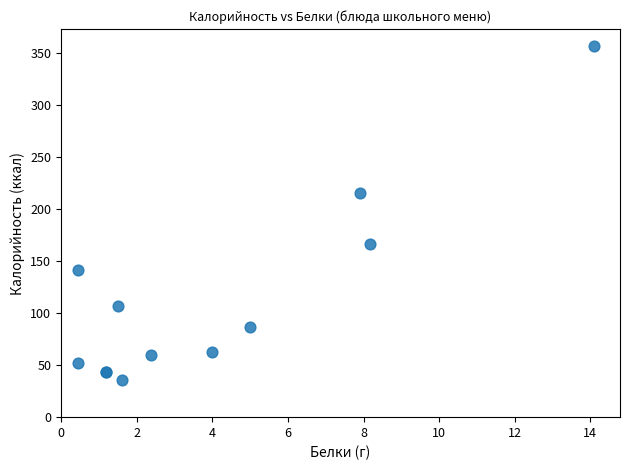

What Y value in the scatter plot is closest to 196?

215